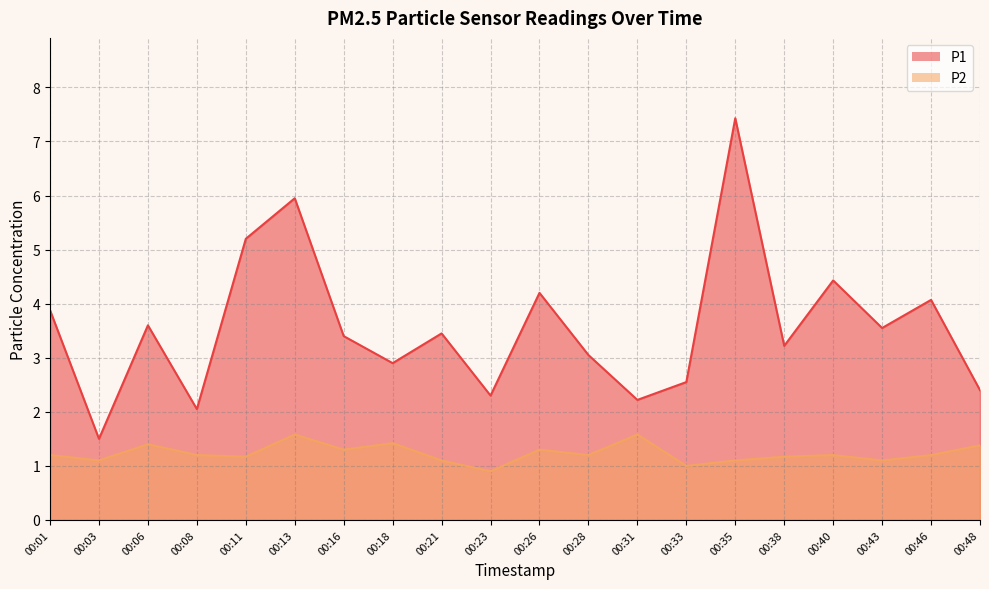

Reading left to right, transcribe all the data shown in this chart.

P1: 3.9	1.5	3.6	2.0	5.2	6.0	3.4	2.9	3.5	2.3	4.2	3.0	2.2	2.5	7.4	3.2	4.4	3.5	4.1	2.4
P2: 1.2	1.1	1.4	1.2	1.2	1.6	1.3	1.4	1.1	0.9	1.3	1.2	1.6	1.0	1.1	1.2	1.2	1.1	1.2	1.4